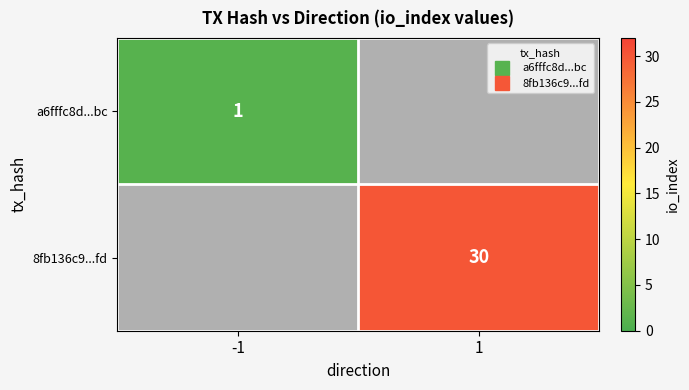

List the labels in order of 8fb136c9...fd value, smallest first.

-1, 1